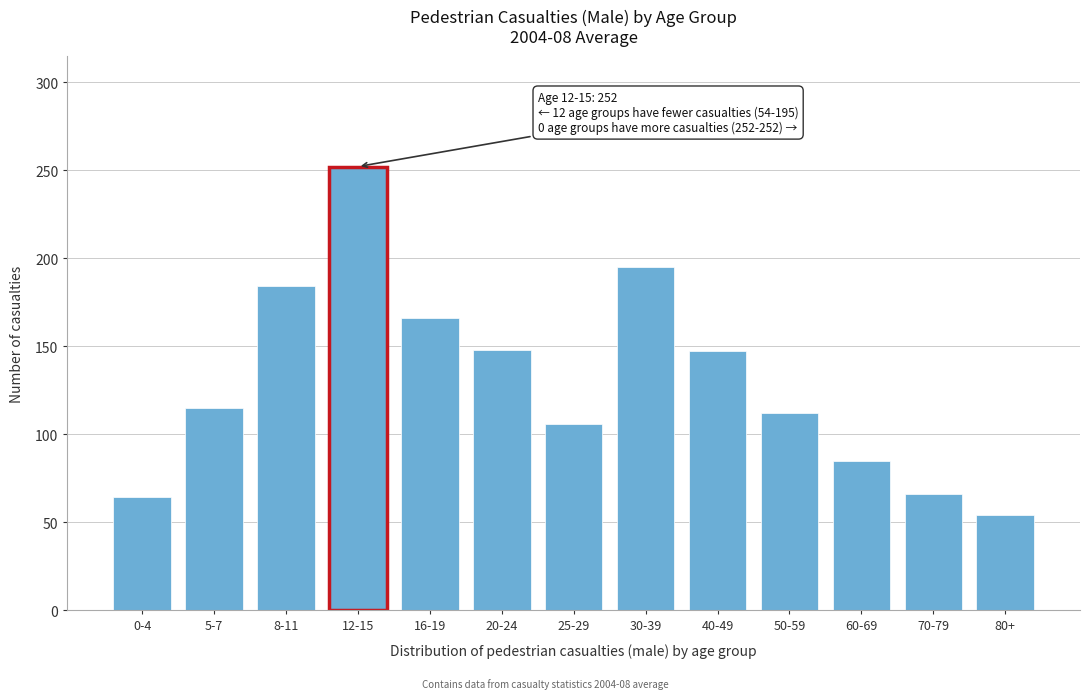

What is the label of the 7th bar from the right?

25-29